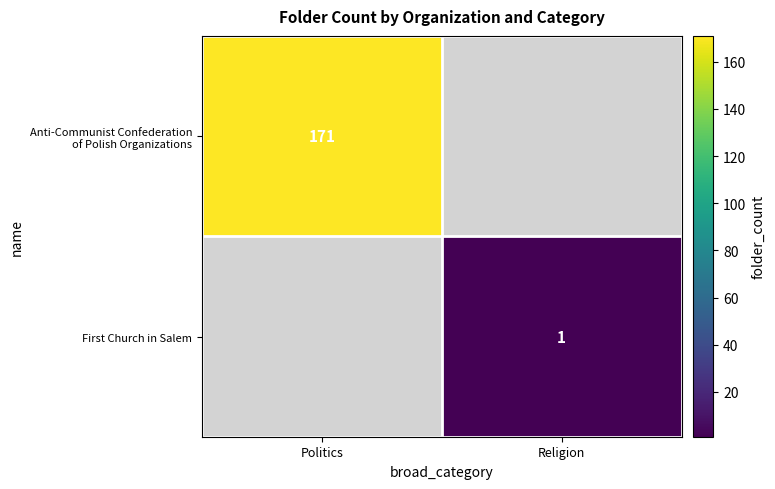

True or false: First Church in Salem has a value of 0 at Religion.

False